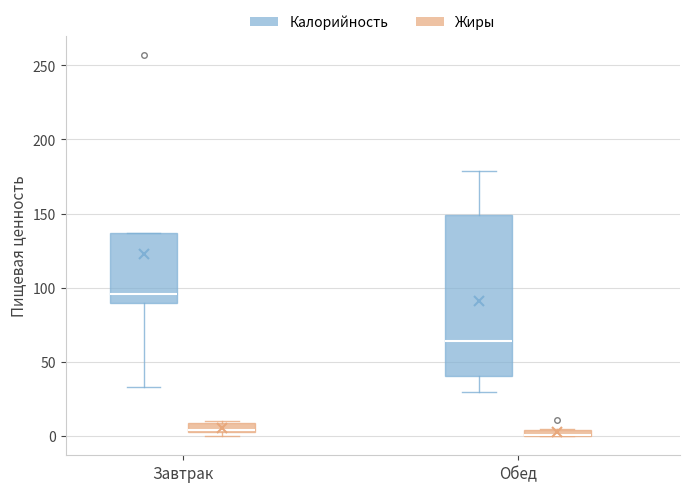

Comparing the boxes themselves (not the whiskers), which one is the tallest?

Обед (Калорийность)